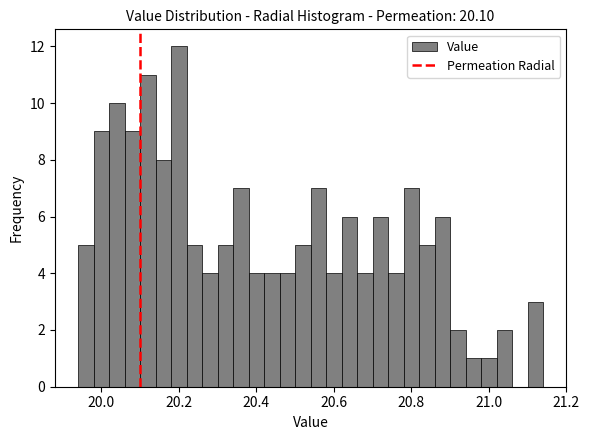

Read against the x-axis, roughly where is the centre of the tallest bar?

20.20